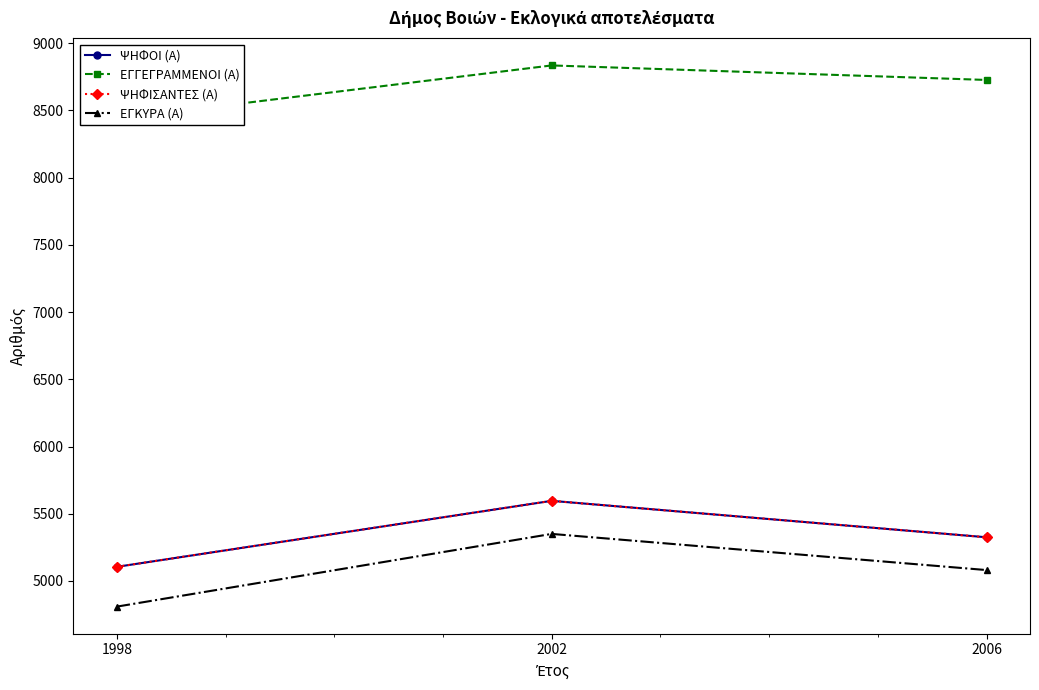

What are all the series names shown in the legend?

ΨΗΦΟΙ (Α), ΕΓΓΕΓΡΑΜΜΕΝΟΙ (Α), ΨΗΦΙΣΑΝΤΕΣ (Α), ΕΓΚΥΡΑ (Α)